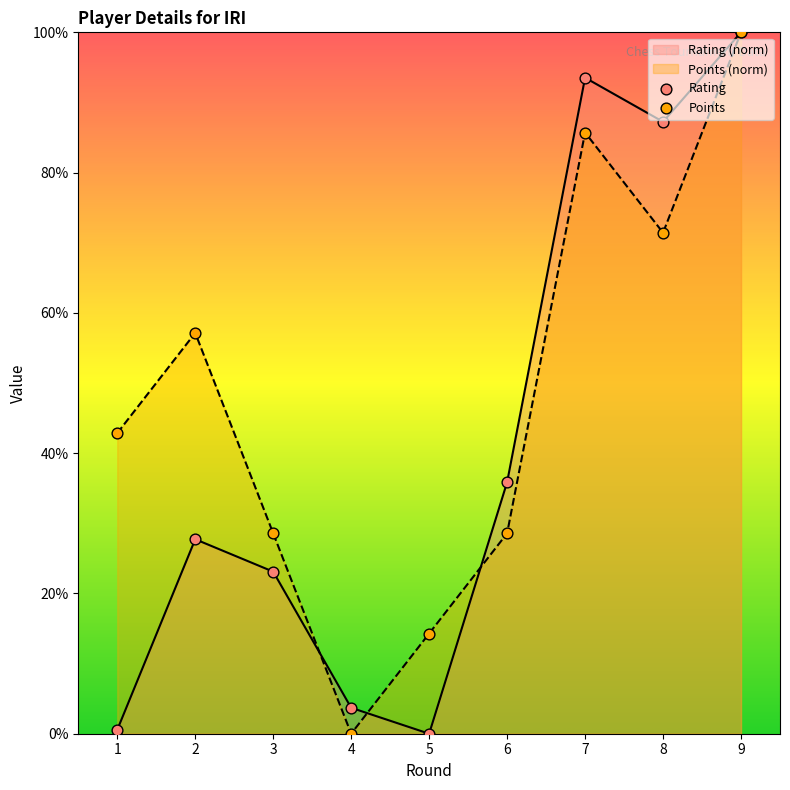

At how many categories does at least one series exceed 68?

3